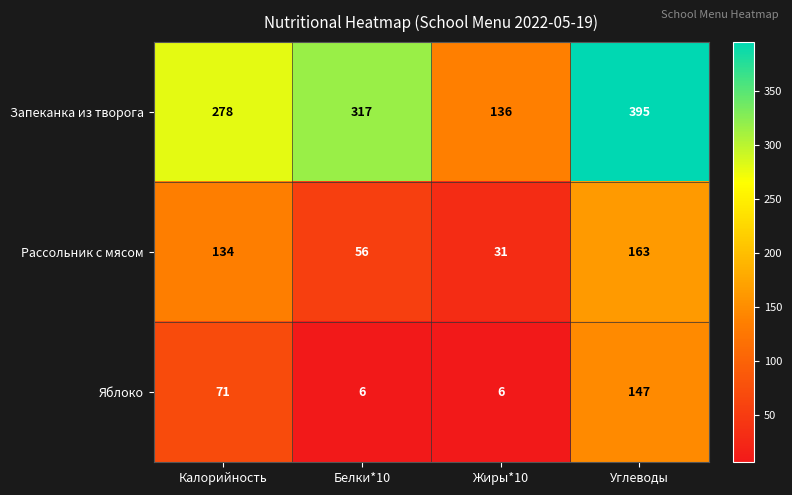

Reading left to right, list all the values displayed in this chart.

Запеканка из творога: Калорийность=278	Белки*10=317	Жиры*10=136	Углеводы=395
Рассольник с мясом: Калорийность=134	Белки*10=56	Жиры*10=31	Углеводы=163
Яблоко: Калорийность=71	Белки*10=6	Жиры*10=6	Углеводы=147